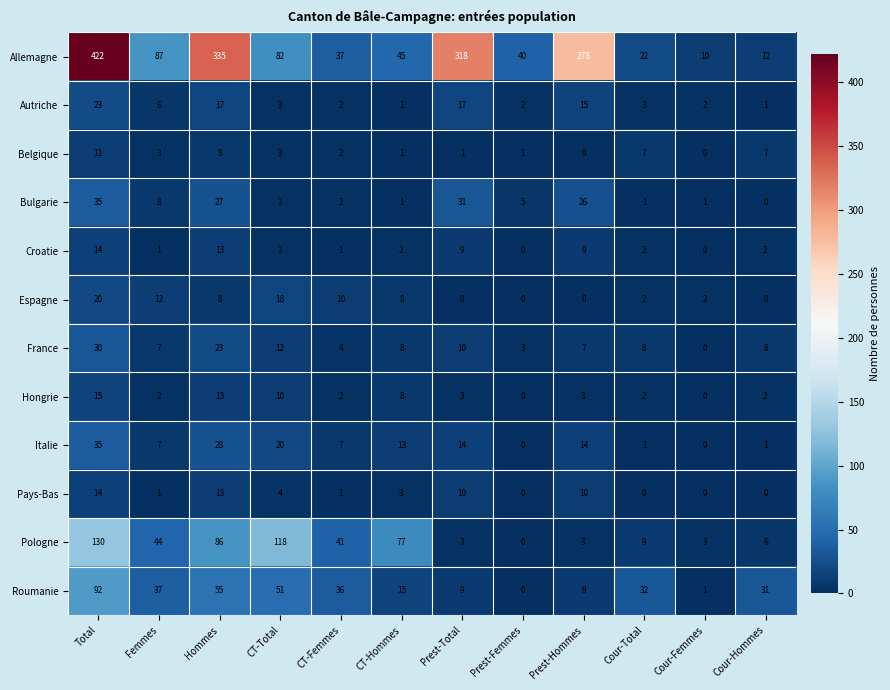

How many data points in Pologne are less than 41?

6